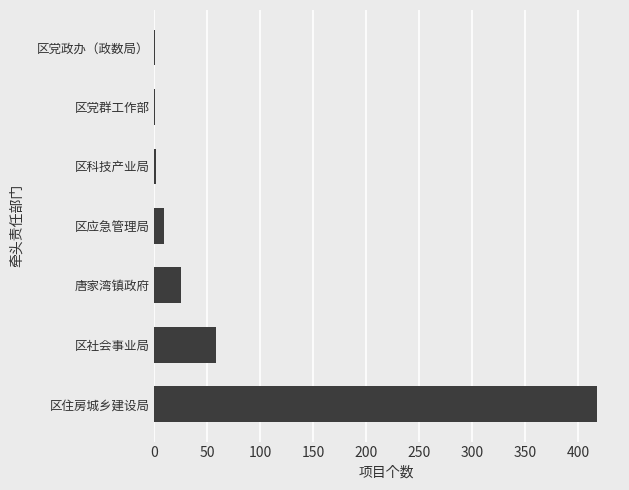

Which category has the highest value across all series?

区住房城乡建设局